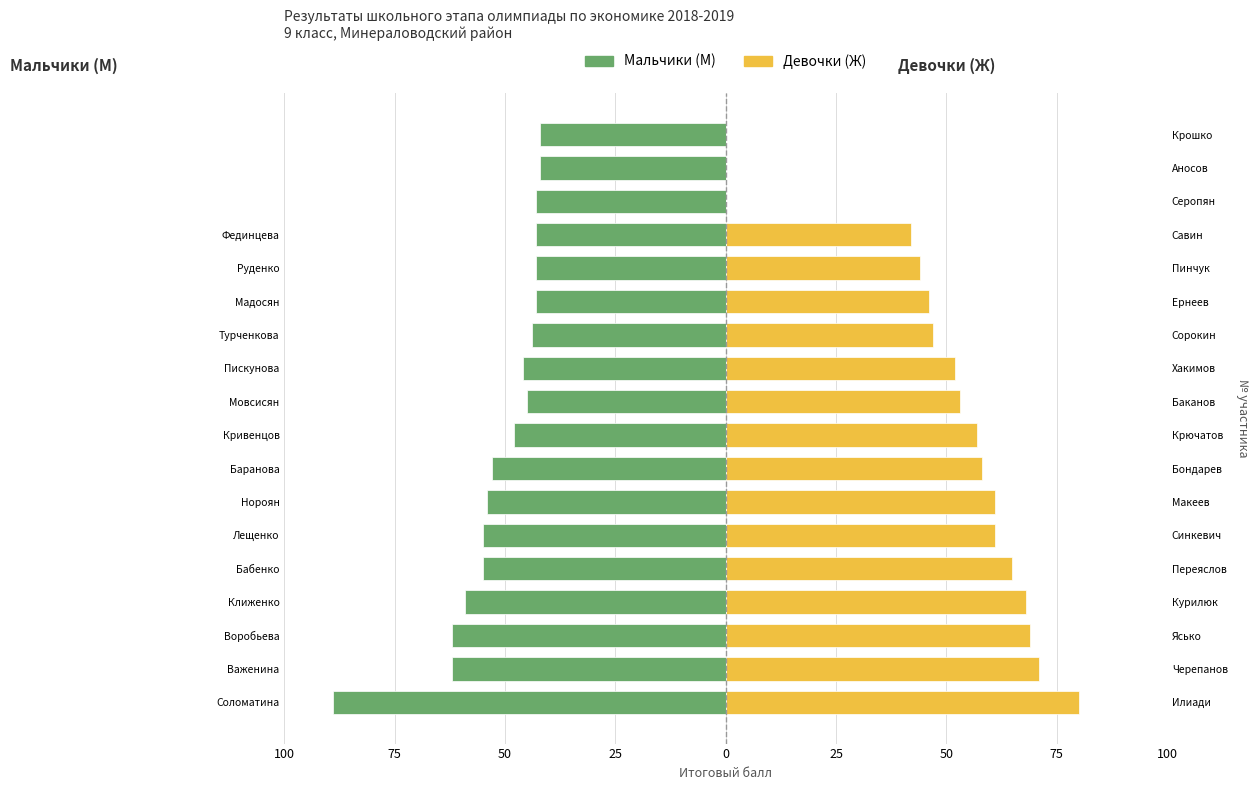

The value of Девочки (Ж) at Кривенцов is 28. True or false?

False